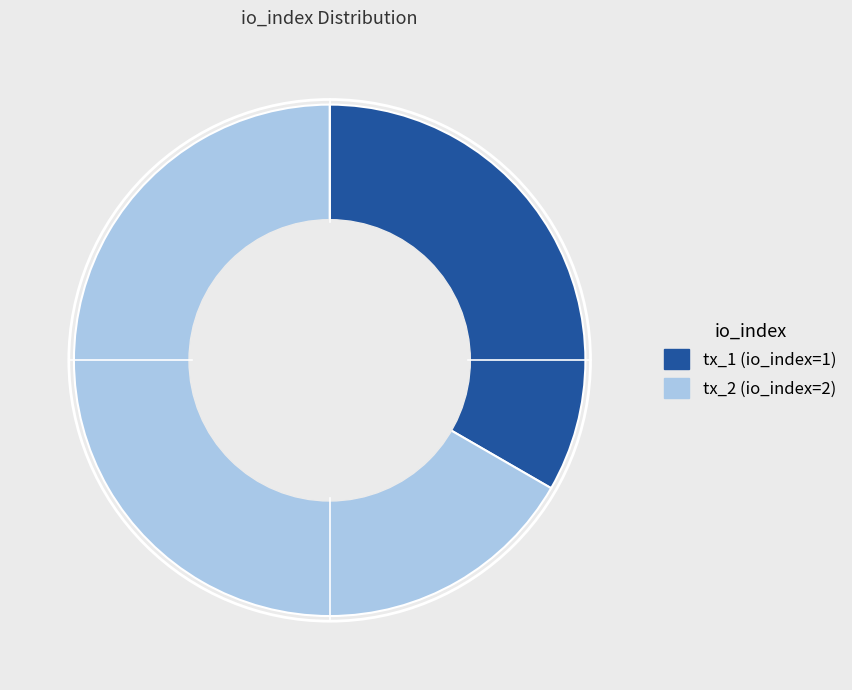

Which category accounts for the majority?

tx_2 (io_index=2)